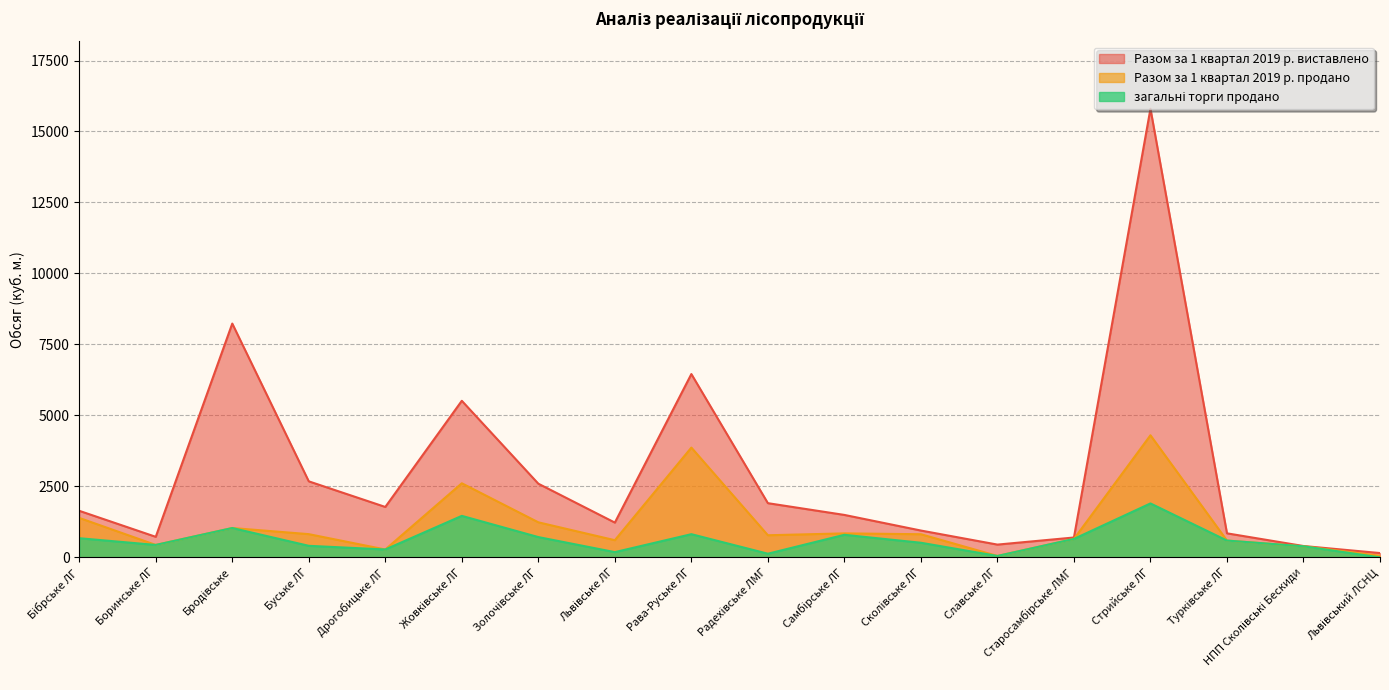

What is the sum of all Разом за 1 квартал 2019 р. виставлено values?

53543